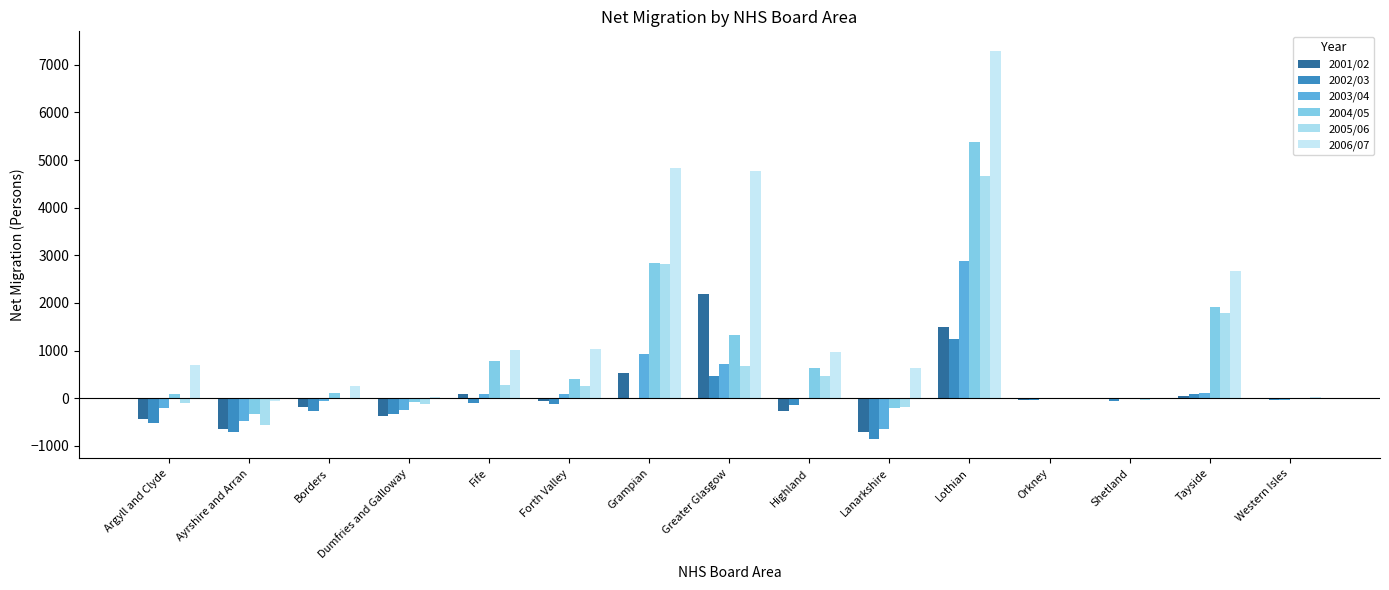

Reading left to right, list all the values displayed in this chart.

2001/02: -435	-640	-195	-380	98	-62	525	2194	-261	-720	1502	-28	-23	52	-27
2002/03: -519	-713	-262	-329	-110	-132	-12	465	-152	-854	1251	-30	-49	87	-41
2003/04: -199	-469	-61	-255	87	88	922	711	6	-638	2876	-18	-20	106	-36
2004/05: 81	-324	107	-84	787	395	2841	1333	623	-213	5377	-25	-4	1912	-6
2005/06: -109	-557	11	-116	272	259	2817	666	459	-183	4667	-27	-42	1794	-11
2006/07: 698	-49	259	32	1013	1039	4825	4778	972	634	7295	3	14	2661	26